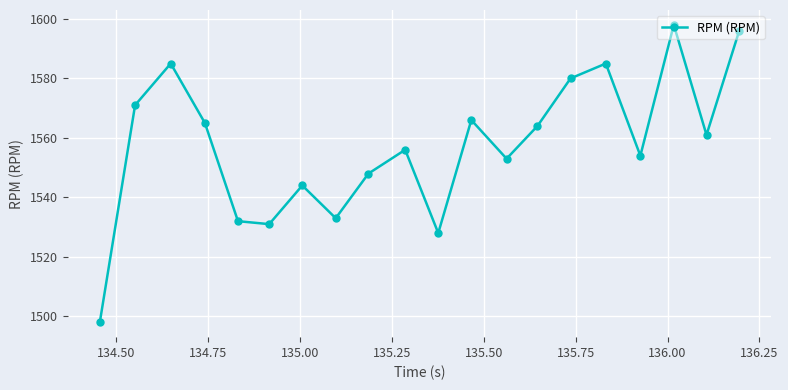

Reading left to right, transcribe all the data shown in this chart.

1498	1571	1585	1565	1532	1531	1544	1533	1548	1556	1528	1566	1553	1564	1580	1585	1554	1598	1561	1596